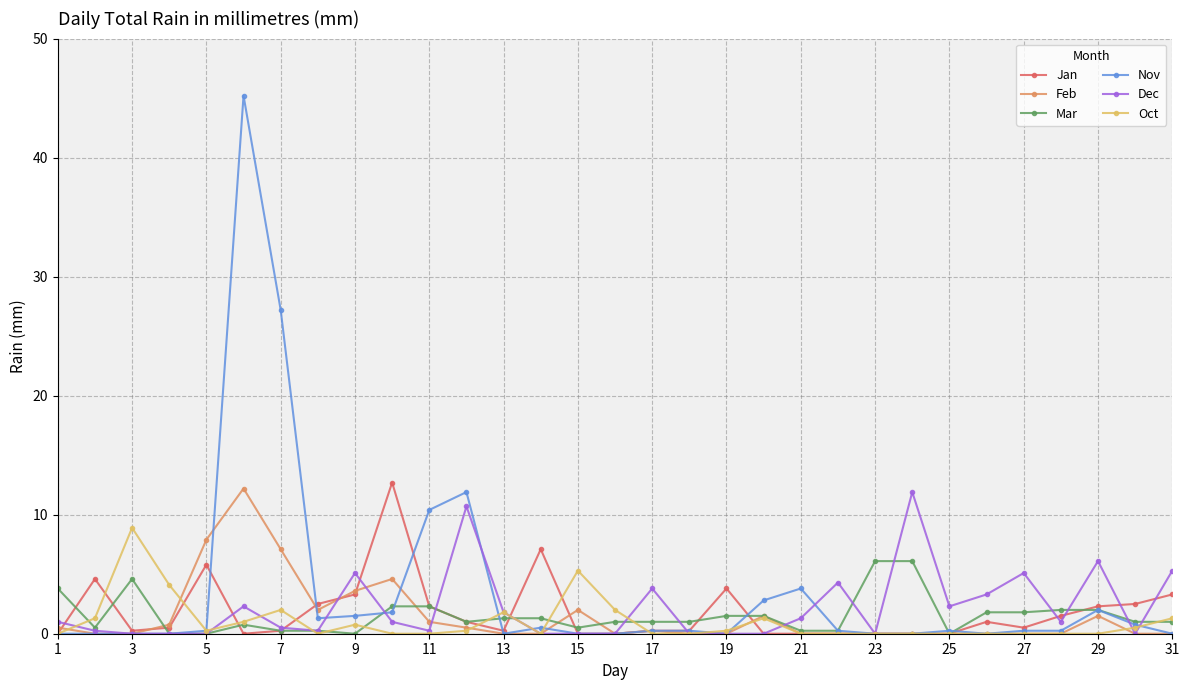

What is the difference between the second highest and minimum values in the Dec series?

10.7